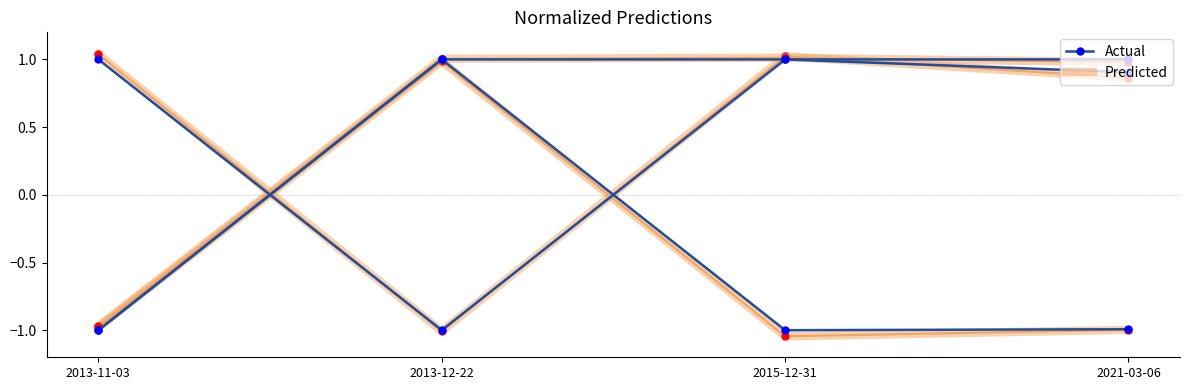

After their last crossing, which series has the higher values: Actual or Predicted?

Actual